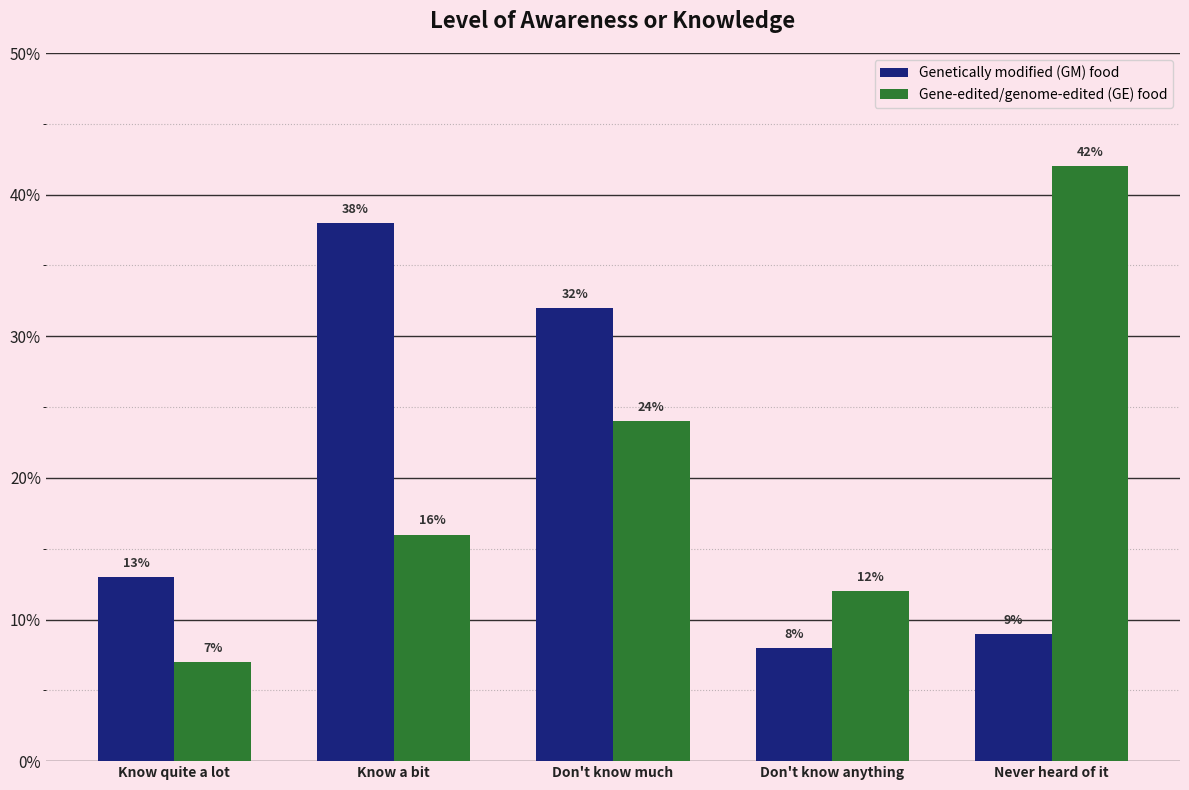

How many categories are shown in the chart?

5